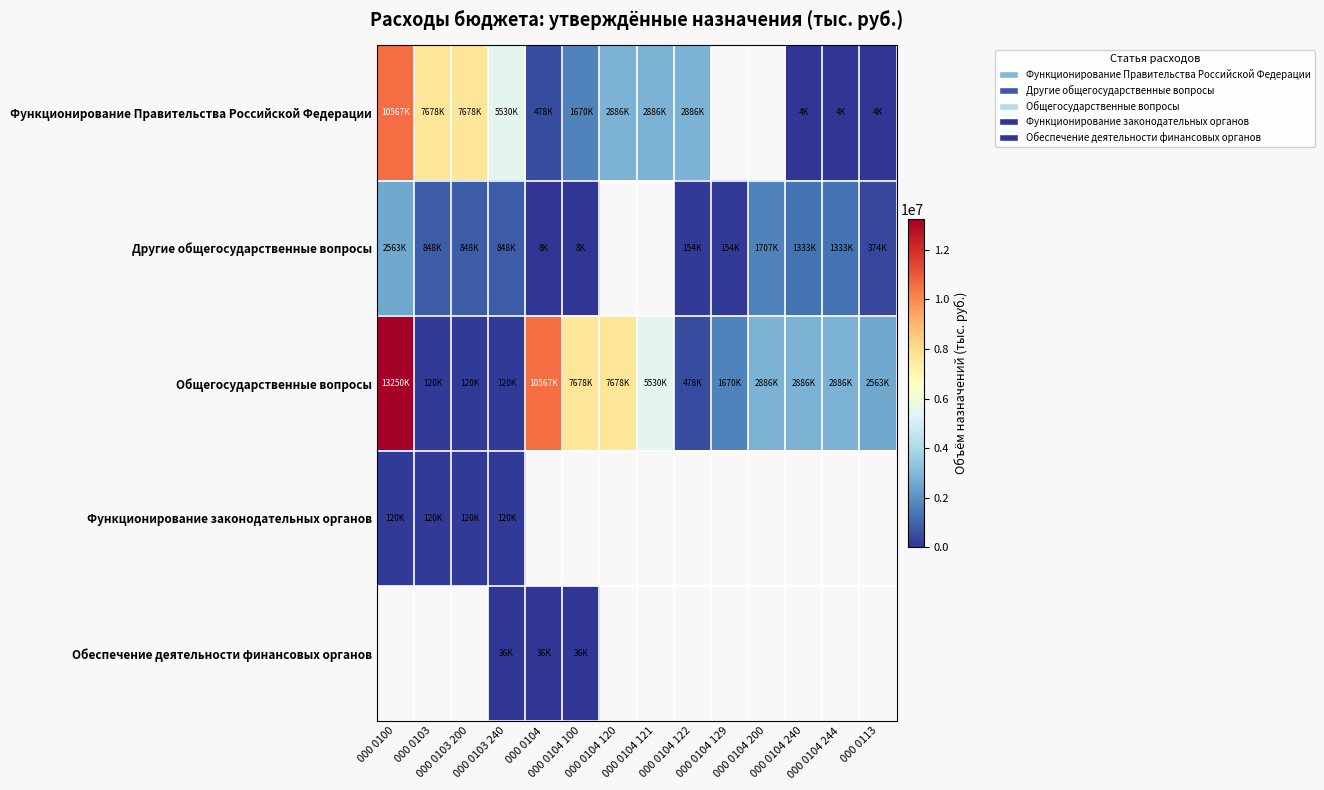

Where does the Функционирование Правительства Российской Федерации series first go above 2885600?

000 0100